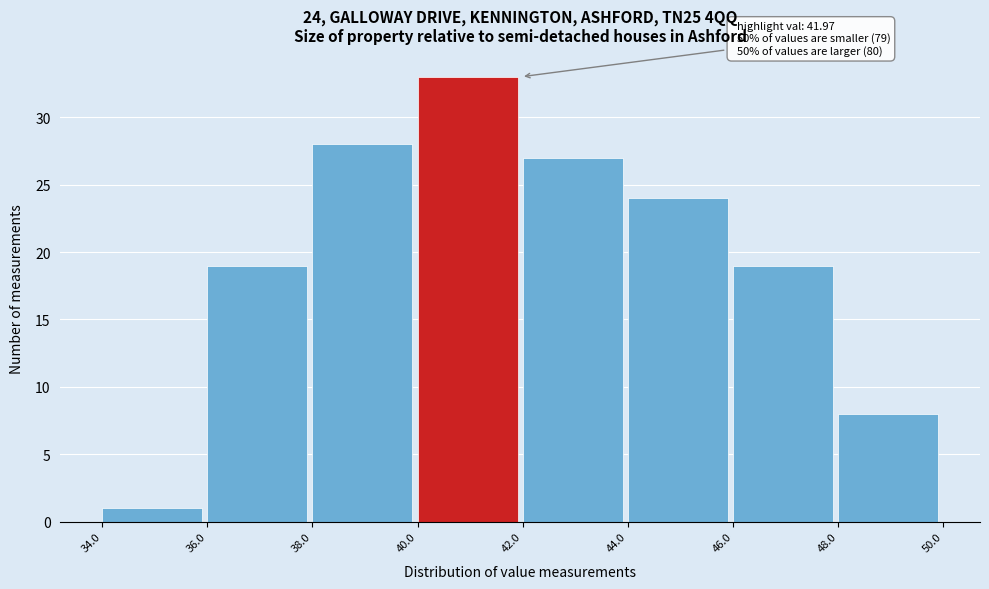

Over which range of the x-axis is the bar tallest?

40.0 to 42.0